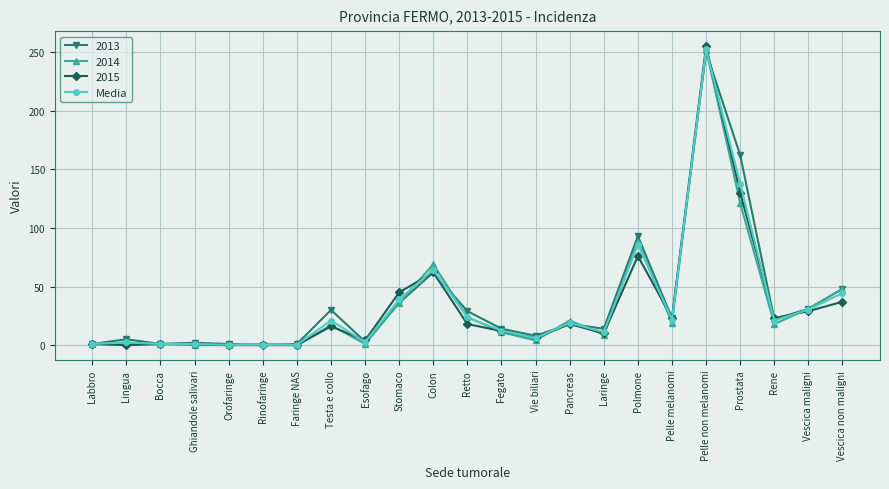

True or false: 2015 has more than 0 points higher than both neighbors.

True